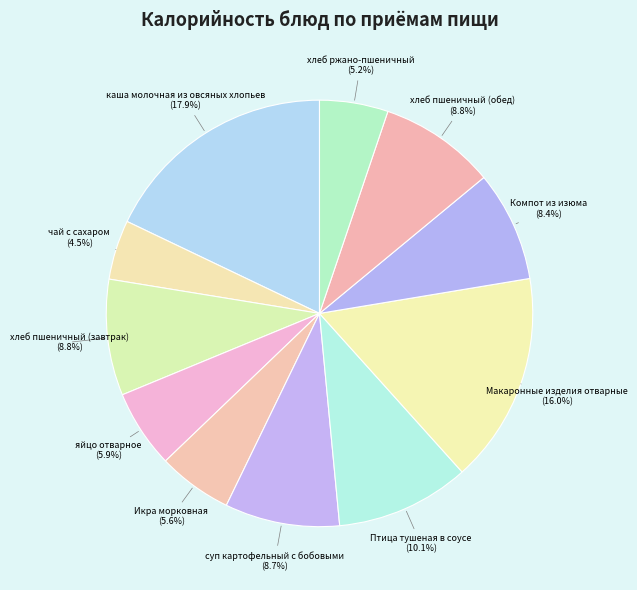

Is the sum of Птица тушеная в соусе and Макаронные изделия отварные greater than half?

No